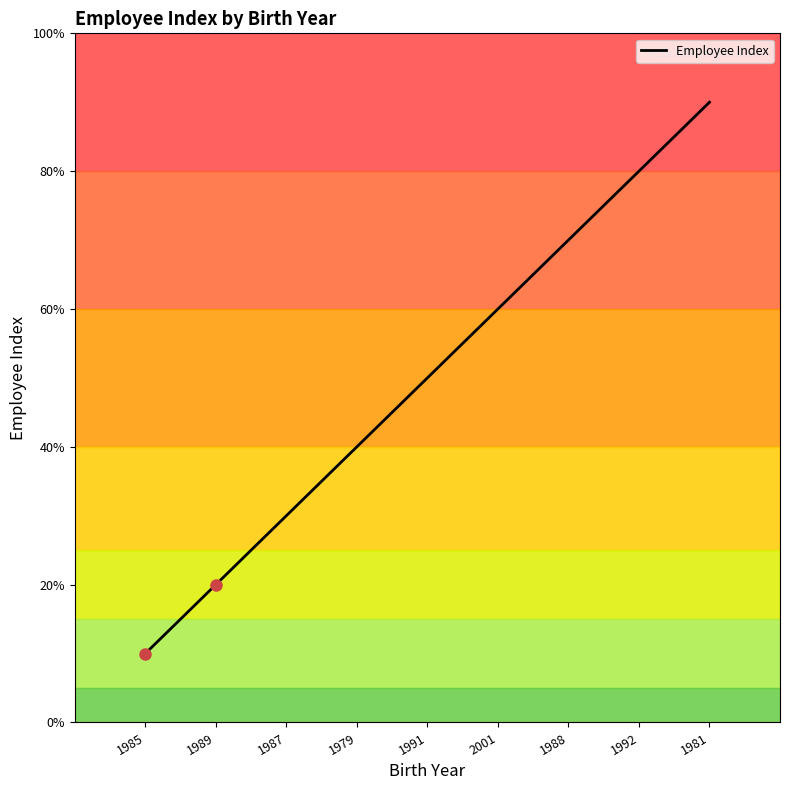

True or false: the data shows 2 at 1989.

True